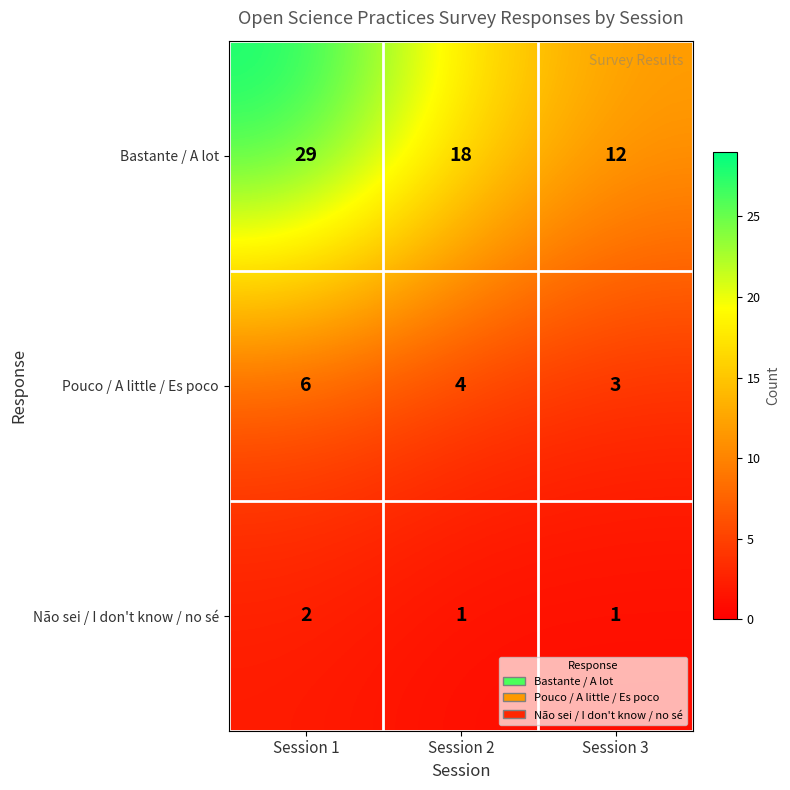

What is the smallest value displayed?

1